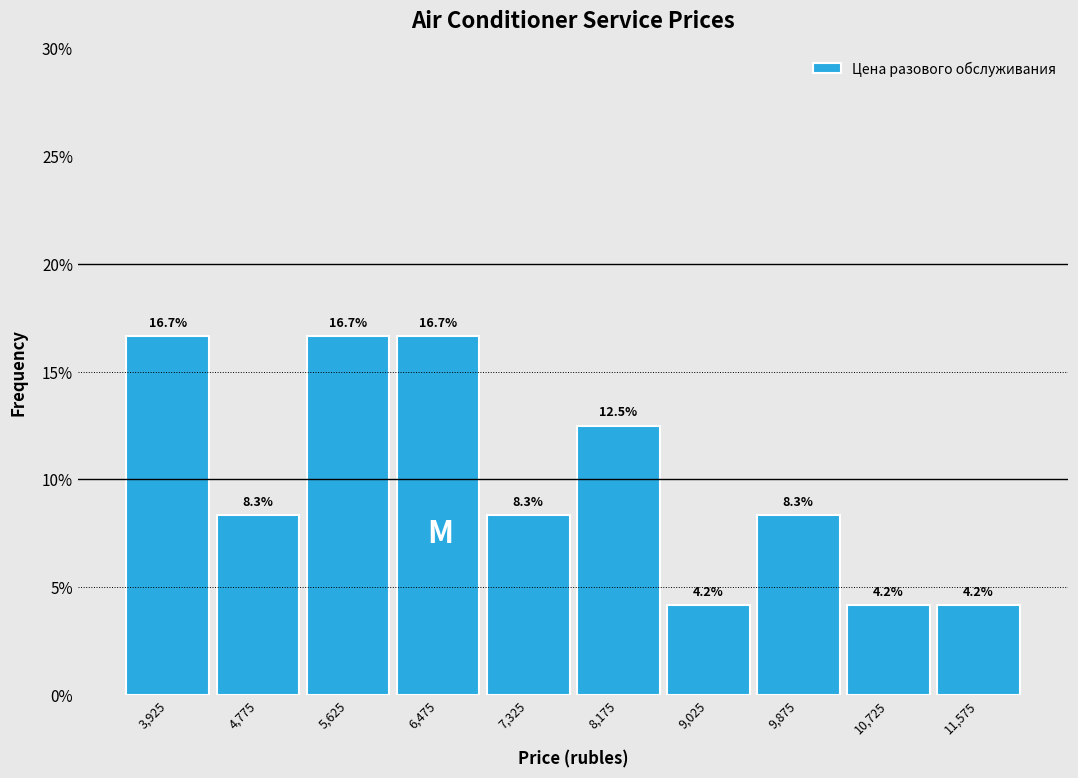

Reading left to right, transcribe this chart: for each bar, give the range it covers on the x-axis and its height. The bar edges are not printed on the chart, so give them approximately, as read against the axis.

3500 to 4350: 16.7
4350 to 5200: 8.3
5200 to 6050: 16.7
6050 to 6900: 16.7
6900 to 7750: 8.3
7750 to 8600: 12.5
8600 to 9450: 4.2
9450 to 10300: 8.3
10300 to 11150: 4.2
11150 to 12000: 4.2